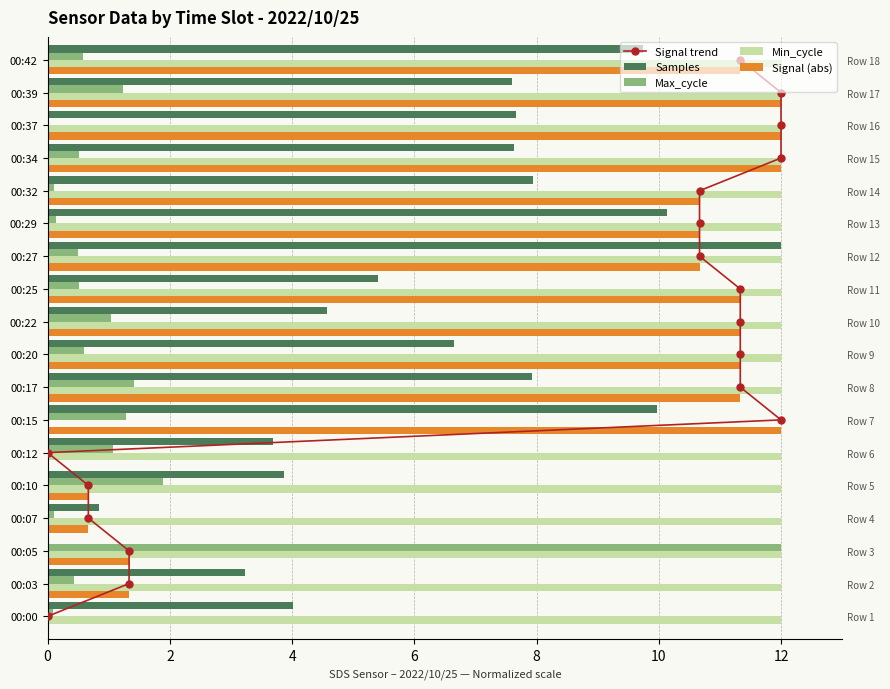

Which series has the largest total across all categories?

Min_cycle